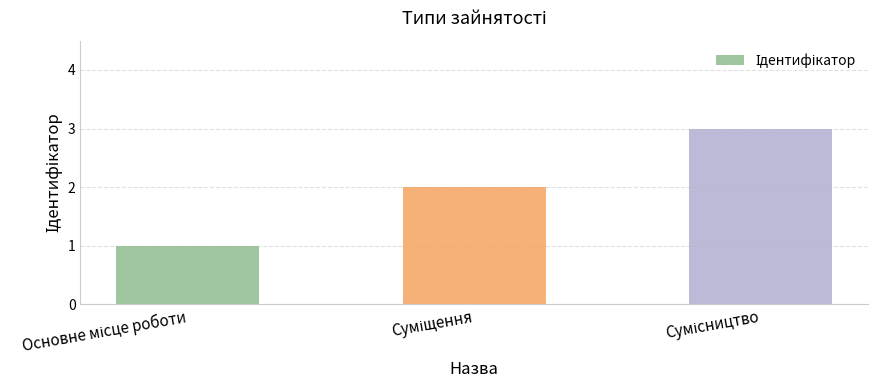

What is the maximum value shown in the chart?

3